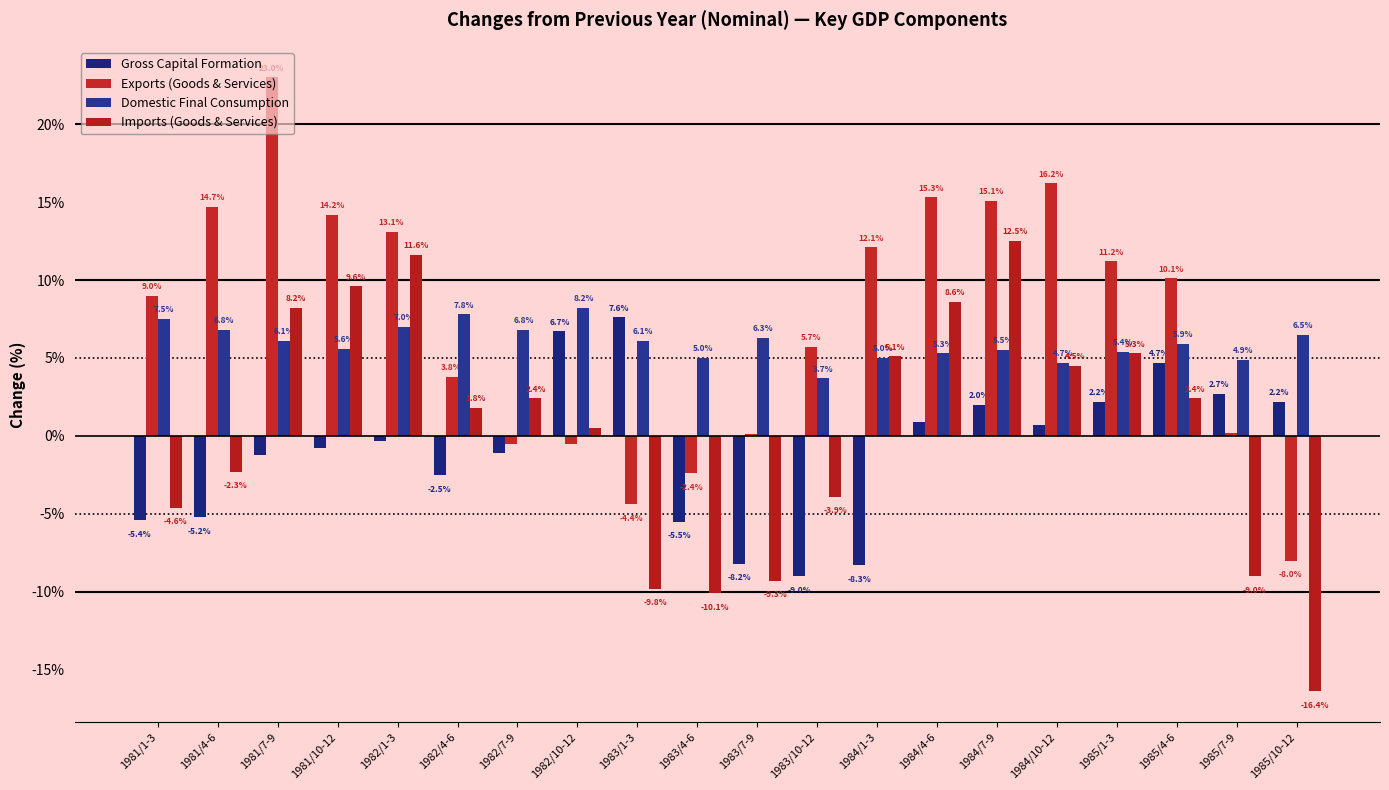

The Imports (Goods & Services) series shows -3.9 at 1983/4-6. True or false?

False